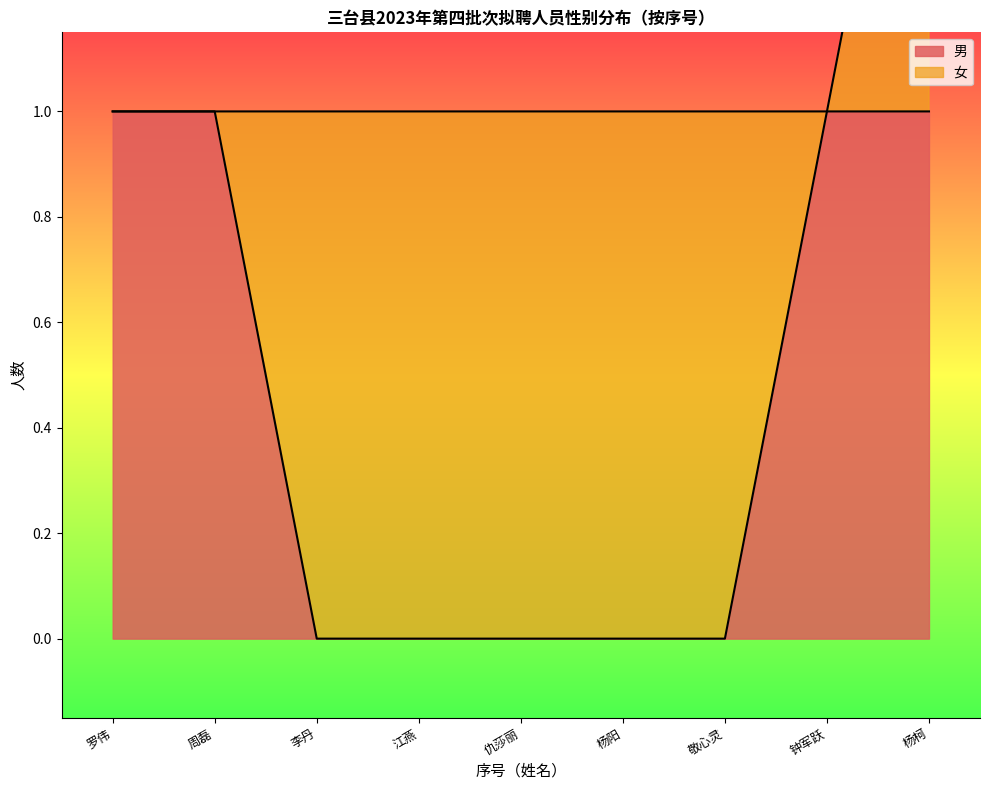

Which has a higher value, 杨柯 or 敬心灵?

杨柯